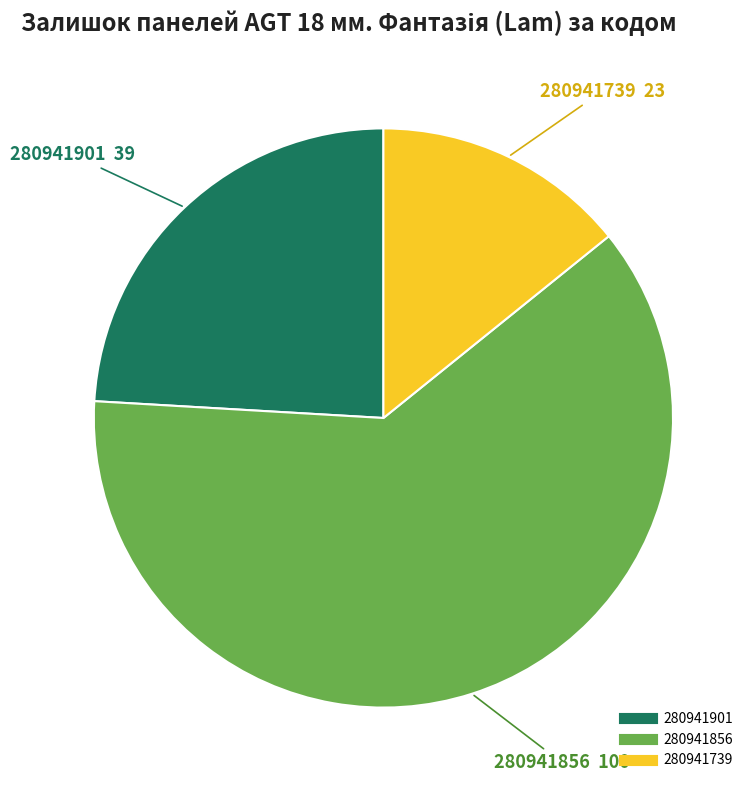

Do 280941901 and 280941739 together represent more than half of the pie?

No